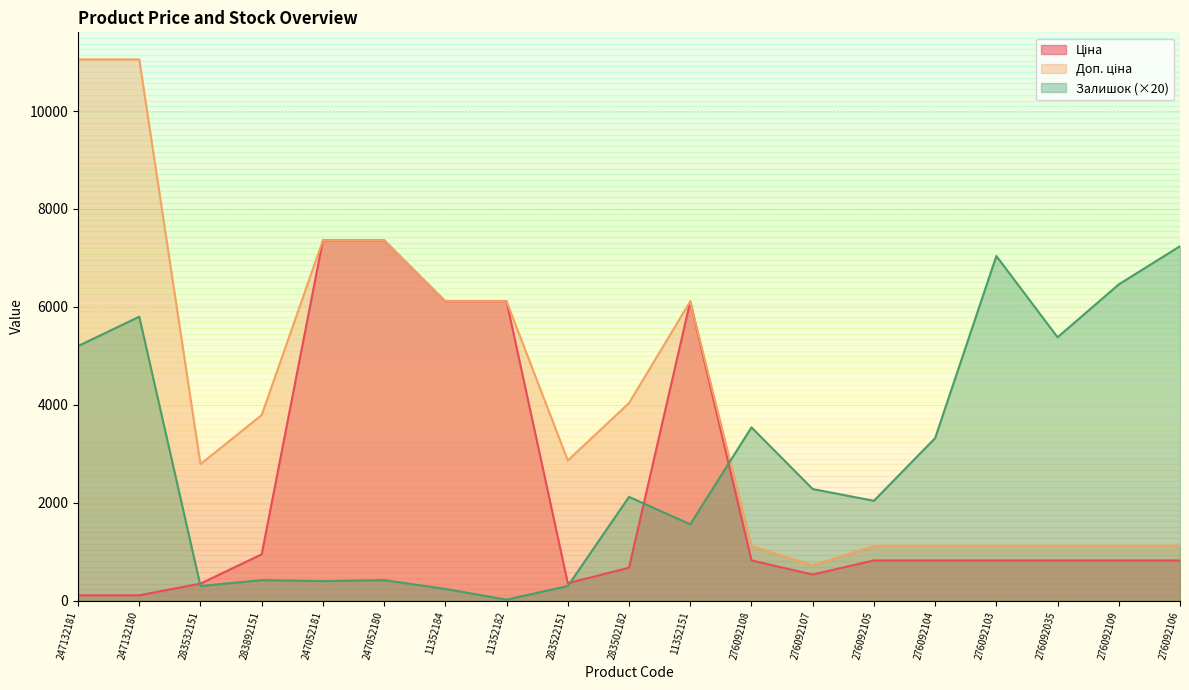

True or false: Ціна has more than 2 interior local peaks.

False